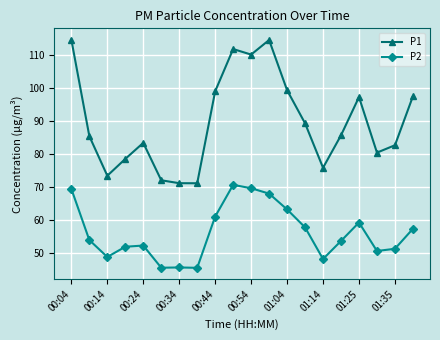

True or false: P2 and P1 cross at least once.

False